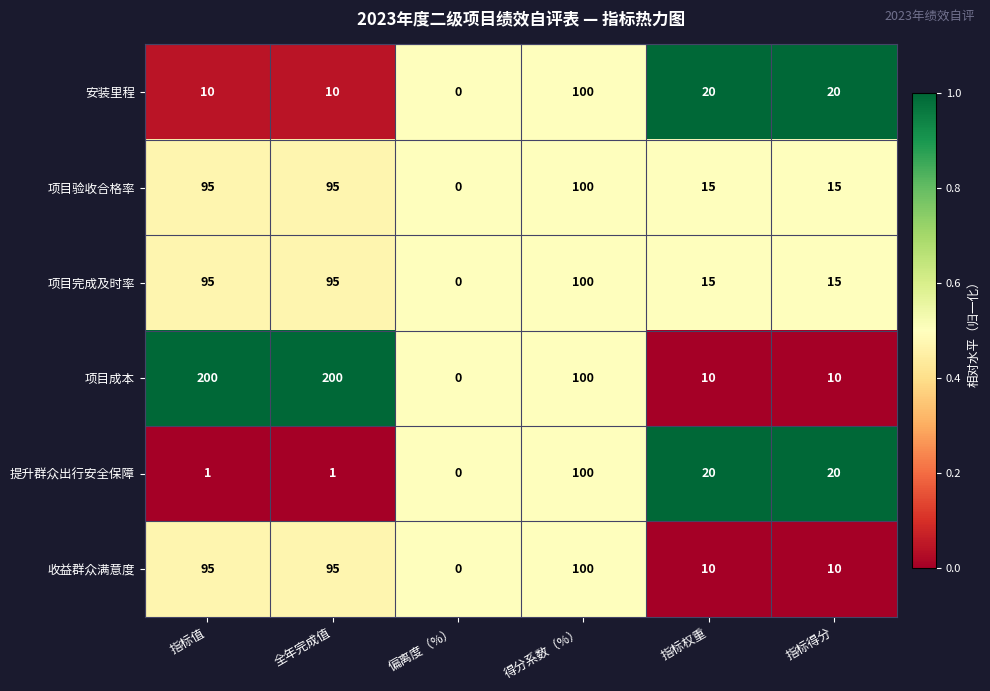

Where is 项目成本 nearest to the value 100?

得分系数（%）